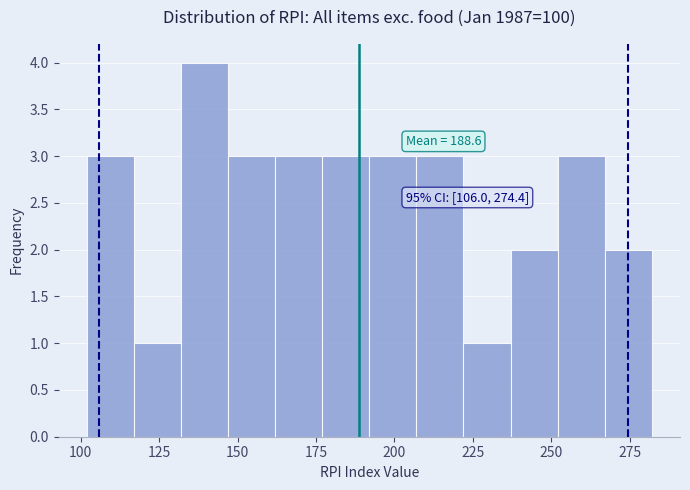

Read against the x-axis, roughly where is the centre of the tallest bar?

140